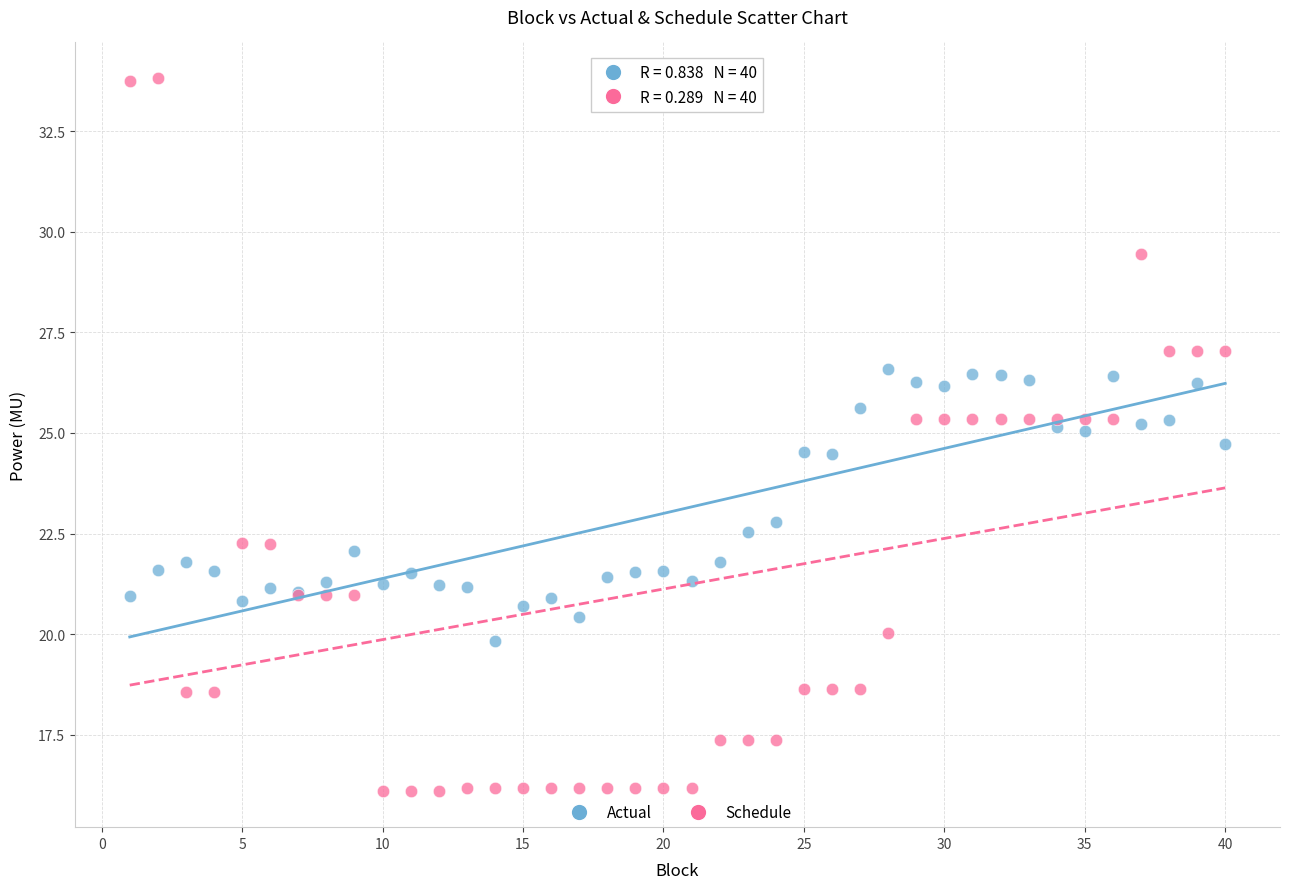

In the Actual series, what Y value is closest to 23?

22.8